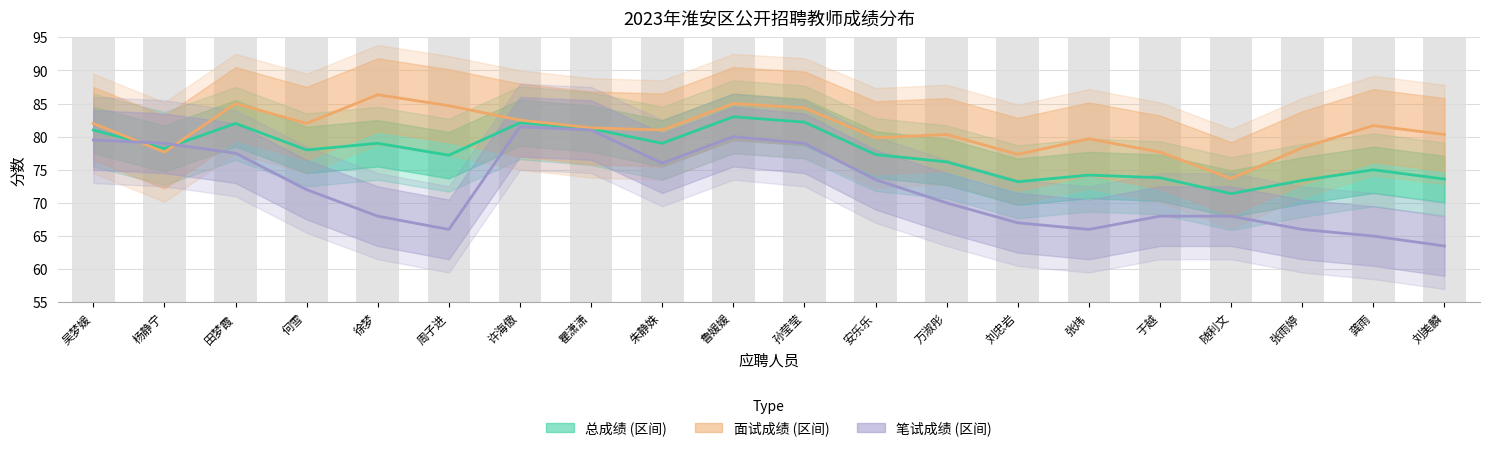

How many categories are shown in the chart?

20